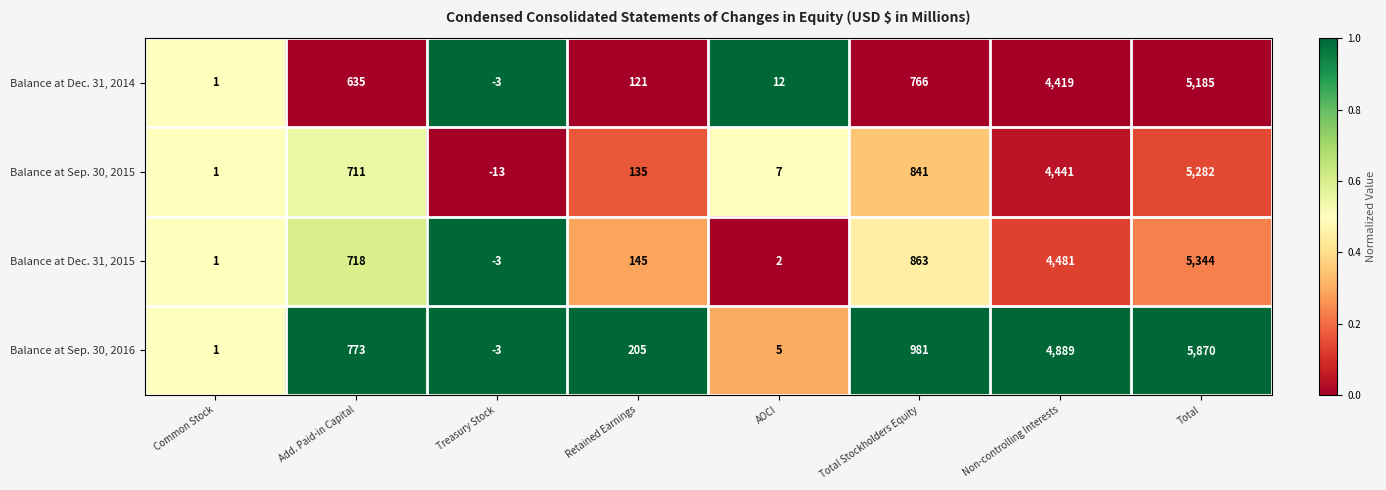

What is the total value across all series at Non-controlling Interests?

18230